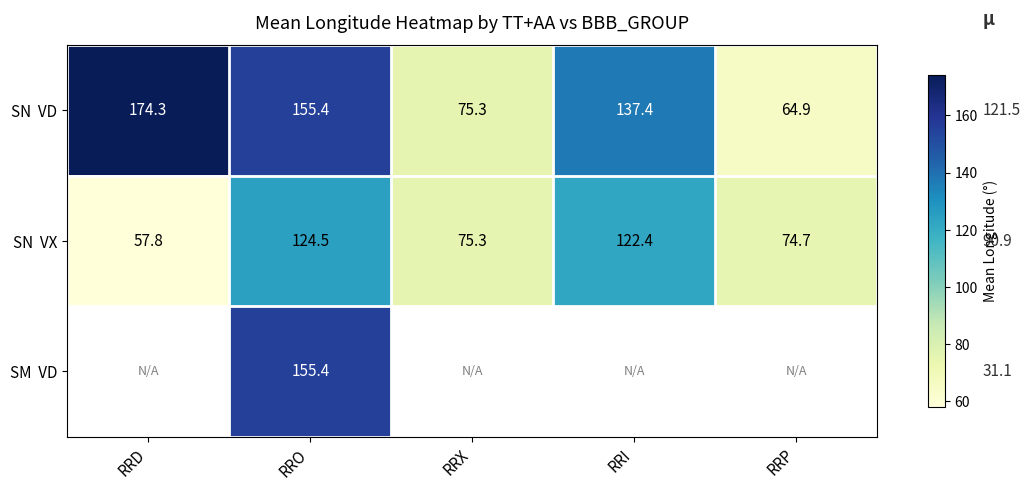

What is the spread (max minus min) of values at RRO?

30.9